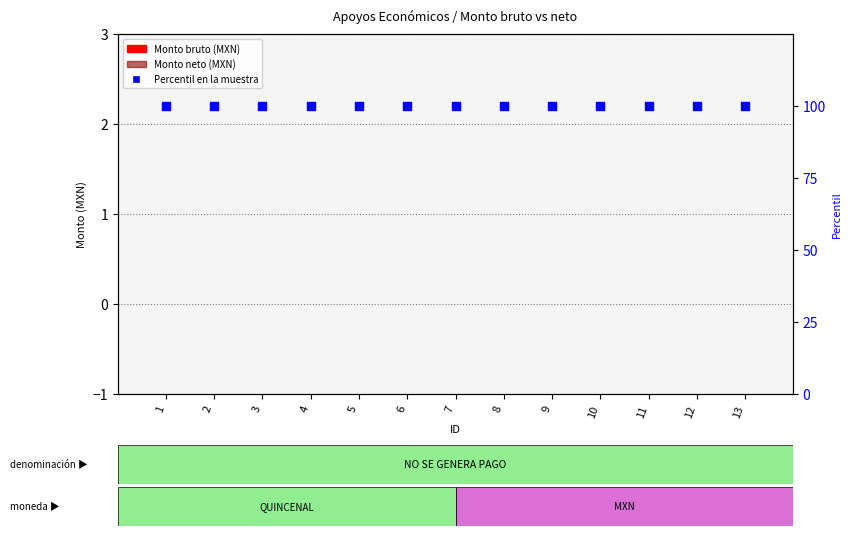

Which series contains the highest Y value?

Percentil en la muestra